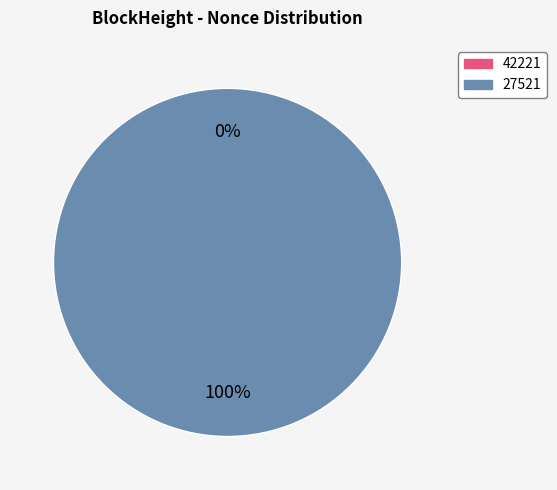

Which category has the biggest portion of the pie?

27521